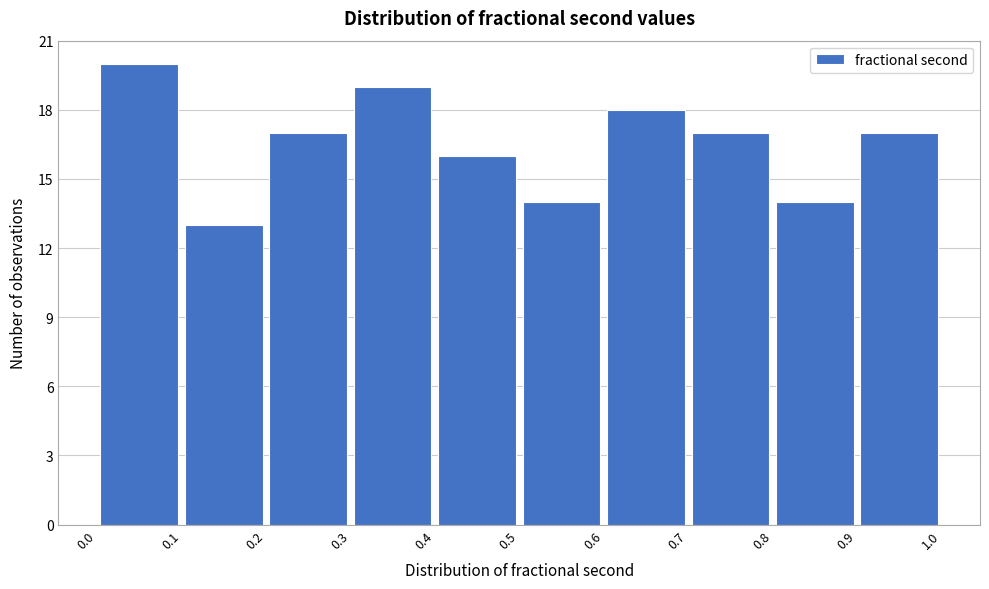

Reading left to right, list every bar in this chart as the range it spans on the x-axis followed by its height. The values are not printed on the chart, so give them approximately, as read against the axis.

0.0 to 0.1: 20
0.1 to 0.2: 13
0.2 to 0.3: 17
0.3 to 0.4: 19
0.4 to 0.5: 16
0.5 to 0.6: 14
0.6 to 0.7: 18
0.7 to 0.8: 17
0.8 to 0.9: 14
0.9 to 1.0: 17